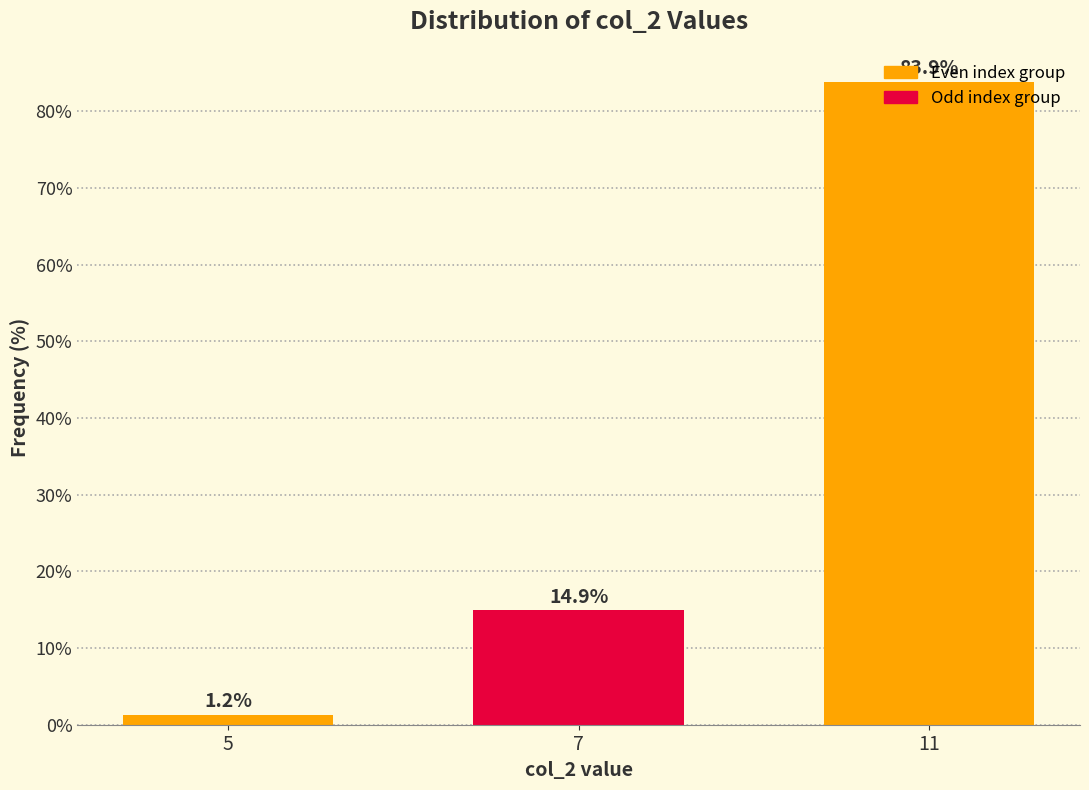

Which category has the highest value across all series?

11